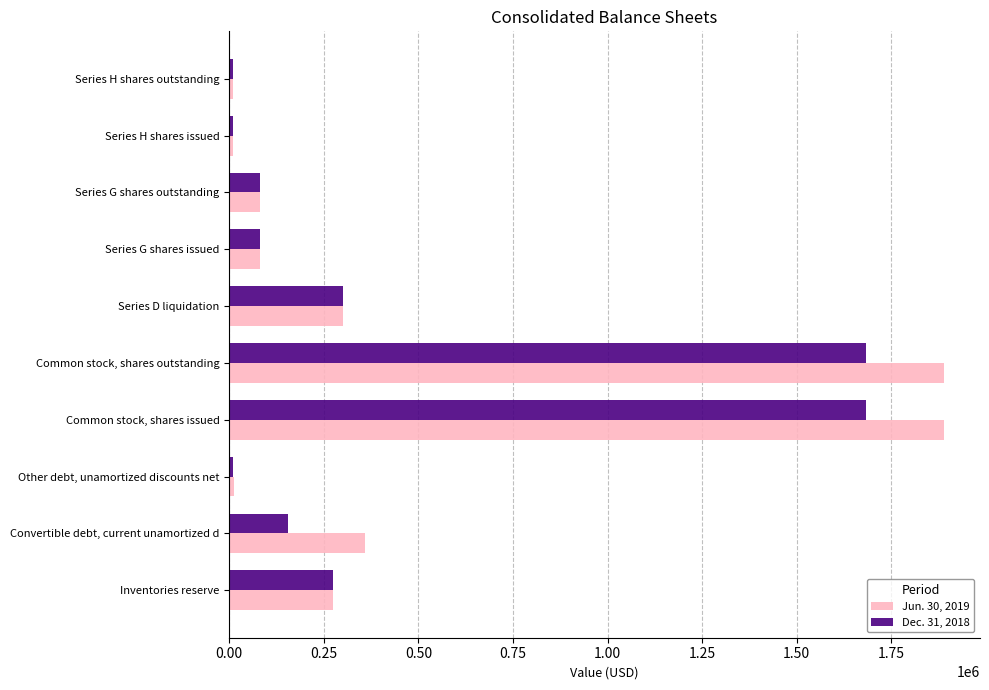

Rank the series by their average value, from lowest to highest.

Dec. 31, 2018, Jun. 30, 2019